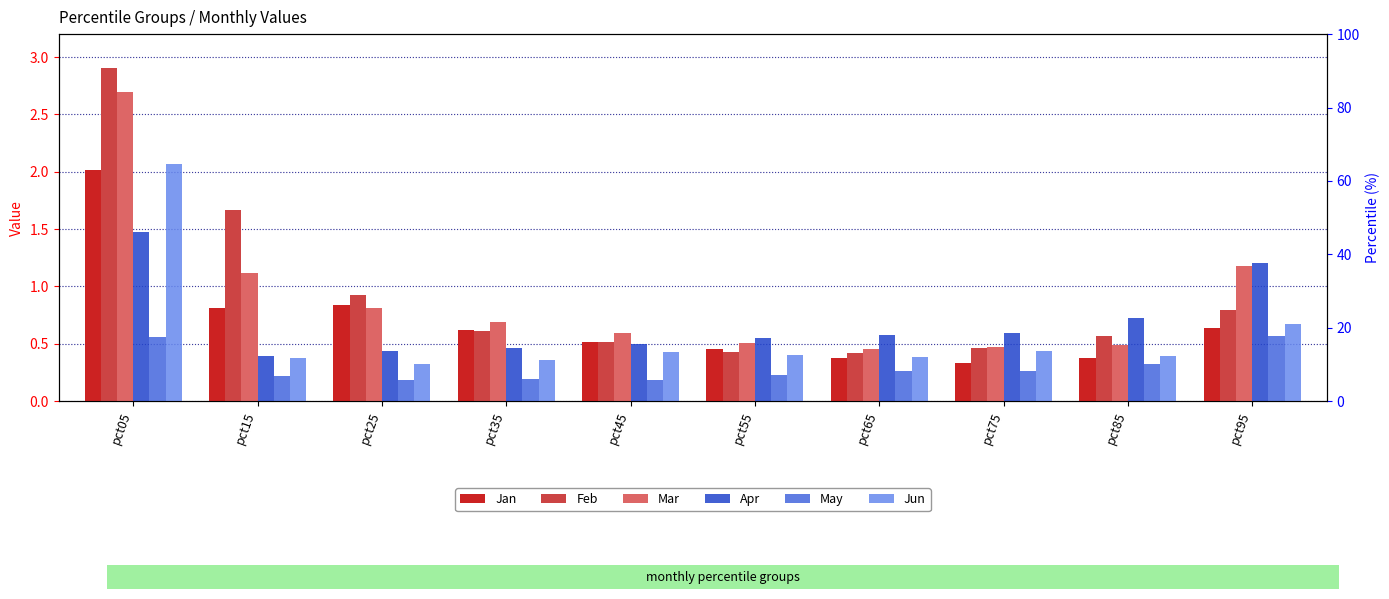

Count the number of data series in this chart.

6